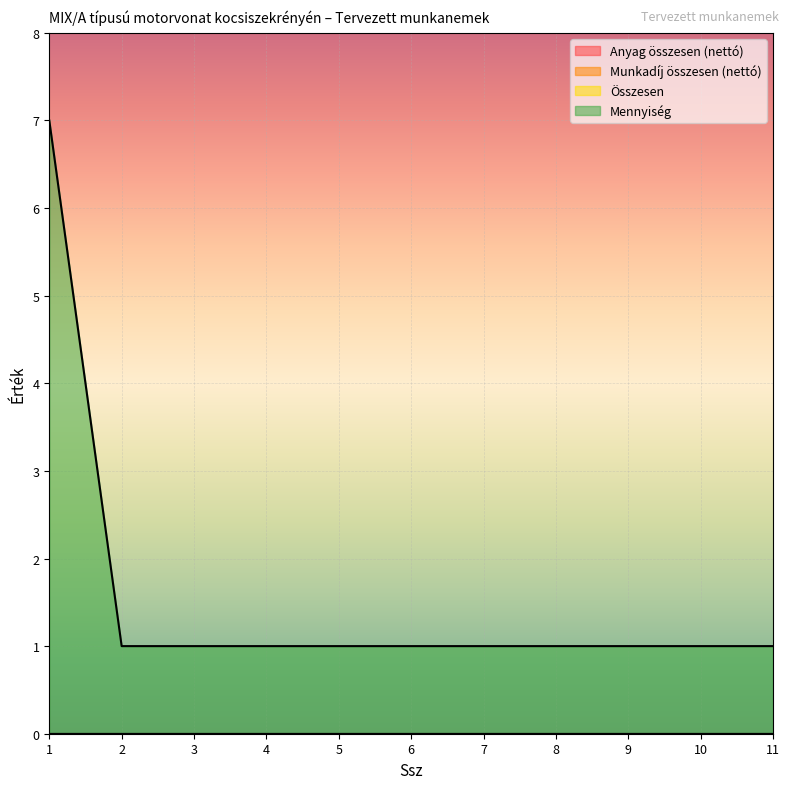

Reading right to left, transcribe all the data shown in this chart.

Anyag összesen (nettó): 11=0	10=0	9=0	8=0	7=0	6=0	5=0	4=0	3=0	2=0	1=0
Munkadíj összesen (nettó): 11=0	10=0	9=0	8=0	7=0	6=0	5=0	4=0	3=0	2=0	1=0
Összesen: 11=0	10=0	9=0	8=0	7=0	6=0	5=0	4=0	3=0	2=0	1=0
Mennyiség: 11=1	10=1	9=1	8=1	7=1	6=1	5=1	4=1	3=1	2=1	1=7